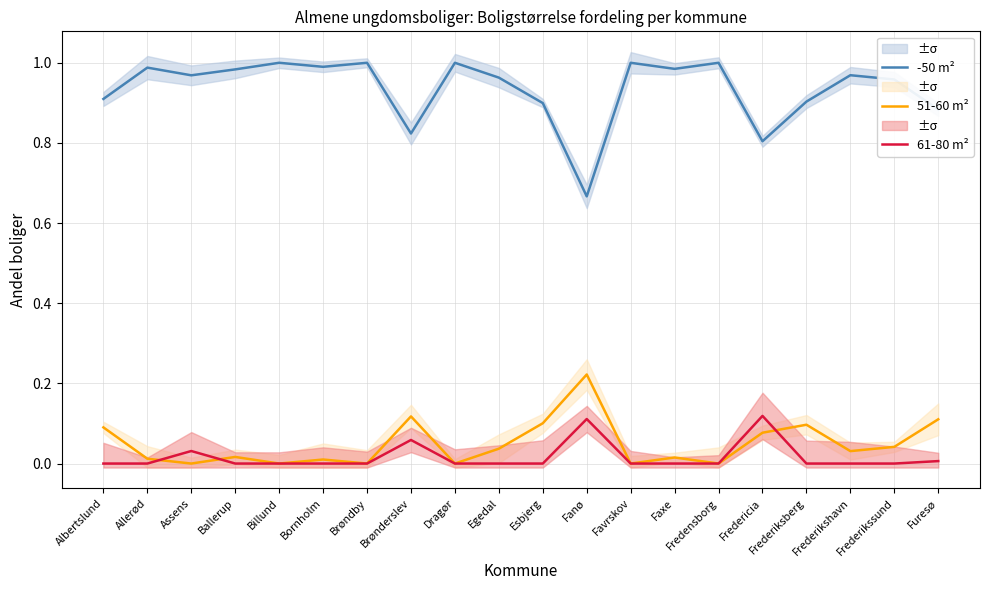

Where is -50 m² nearest to the value 0?

Fanø